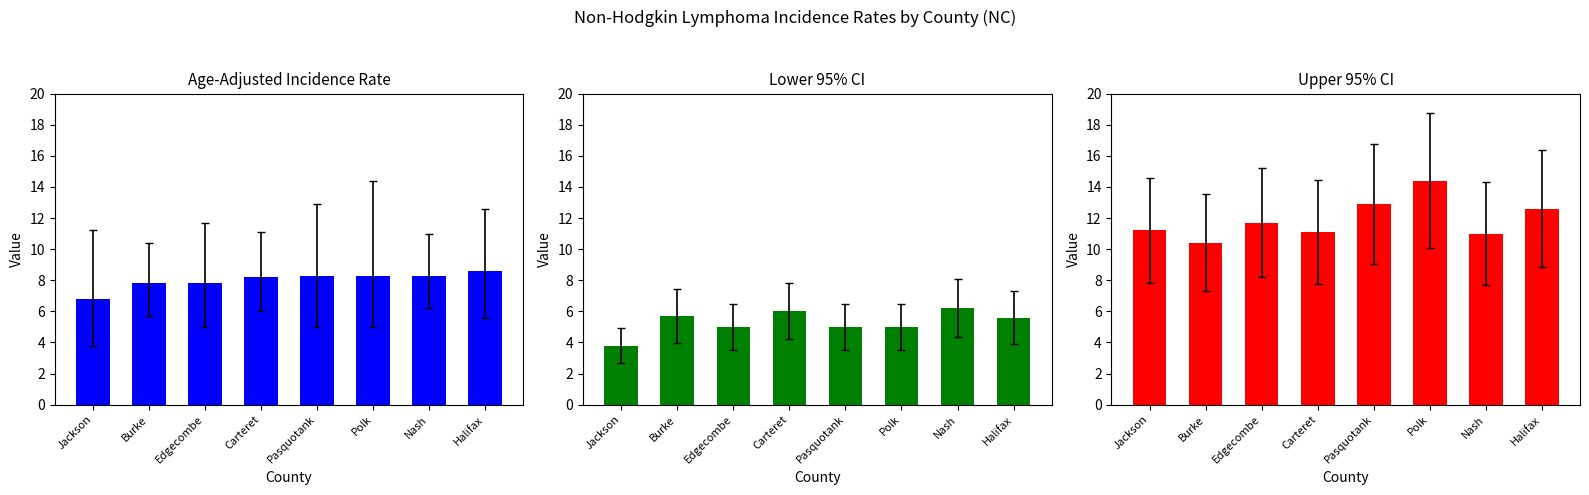

Which series has the largest range (max minus min)?

Upper 95% CI